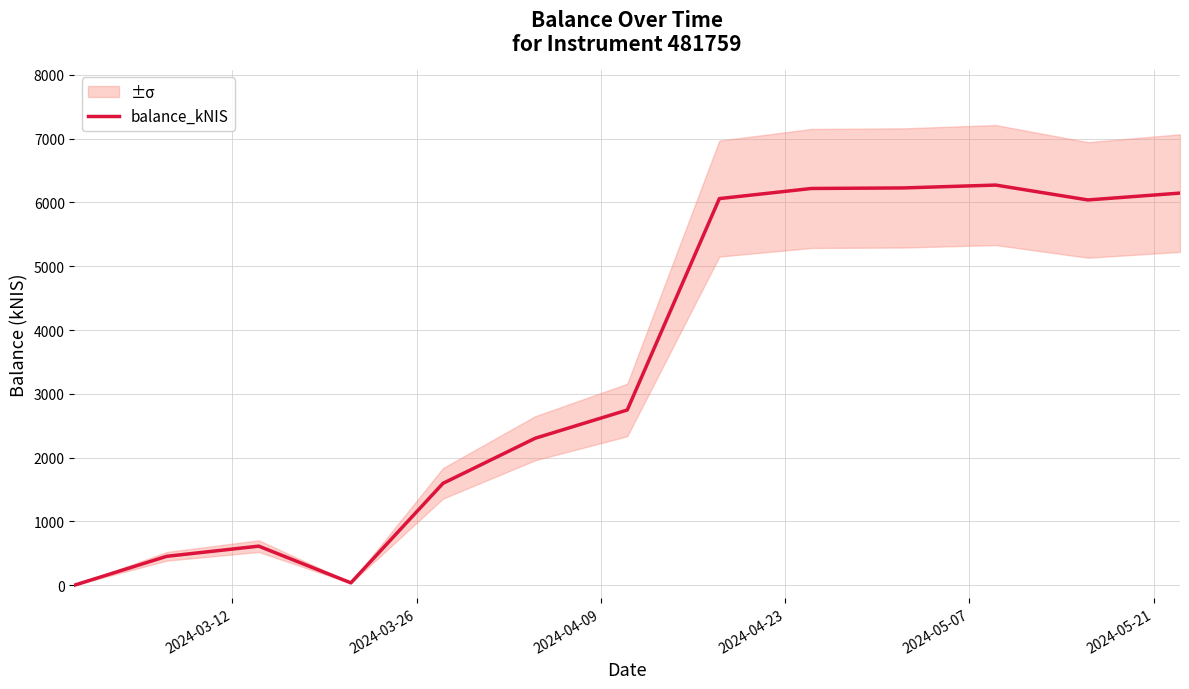

Reading left to right, extract all data points from this chart.

0.0	451.9	611.6	35.9	1596.2	2302.6	2745.8	6060.4	6219.0	6227.4	6272.4	6039.1	6146.5